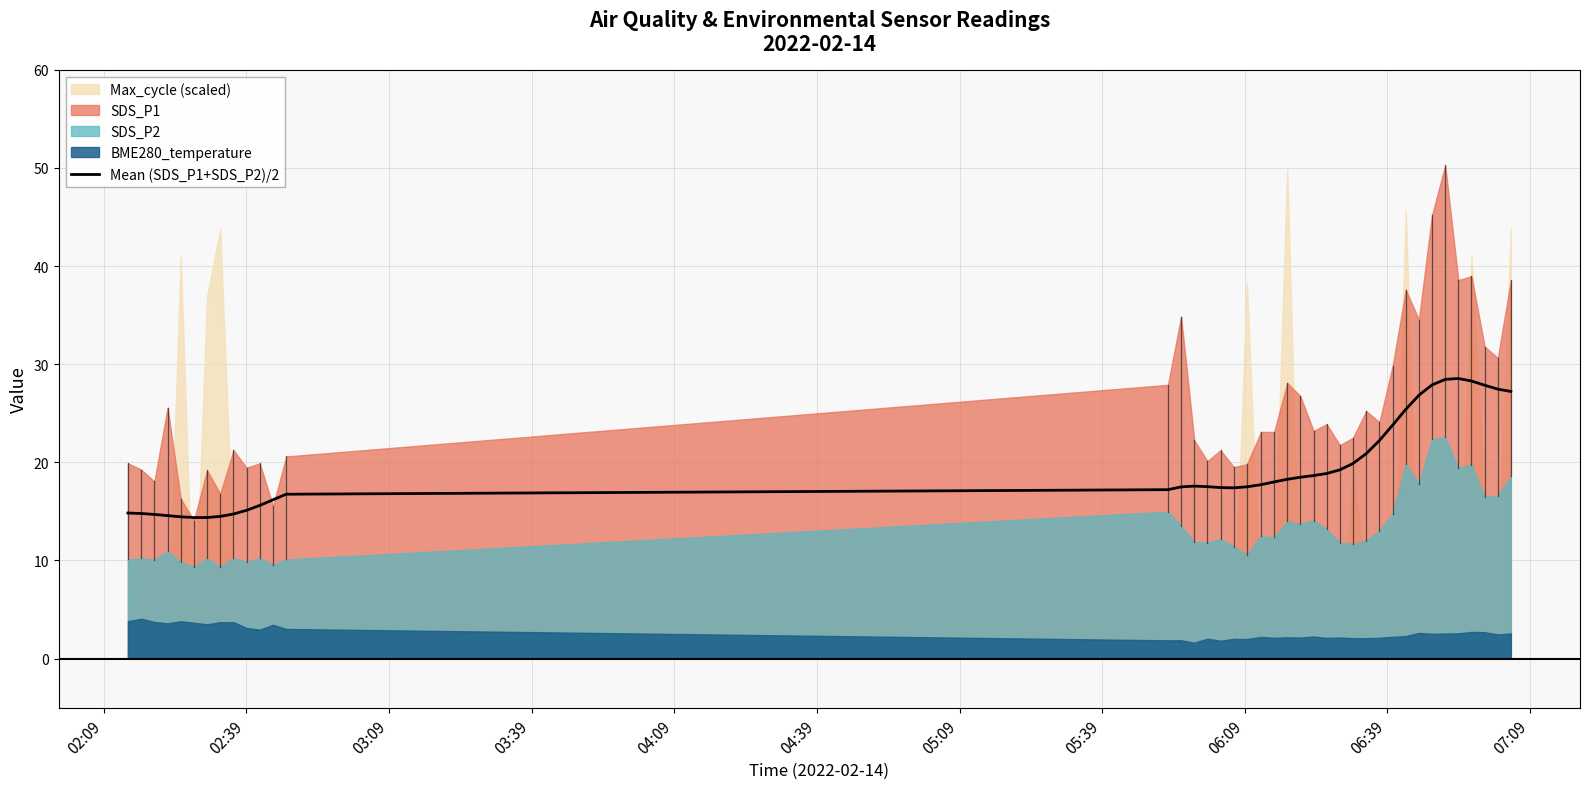

How many interior local valleys (lower than both neighbors) does the data have?

2